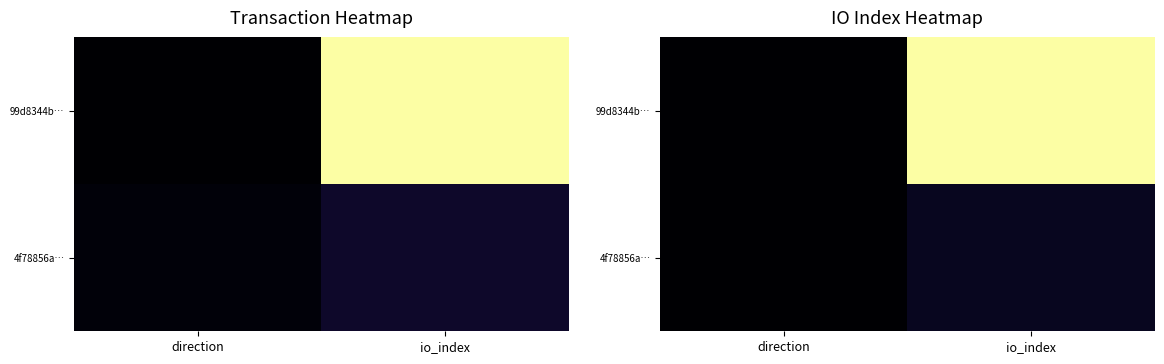

At direction, list the series in order from largest to smallest.

99d8344b…, 4f78856a…